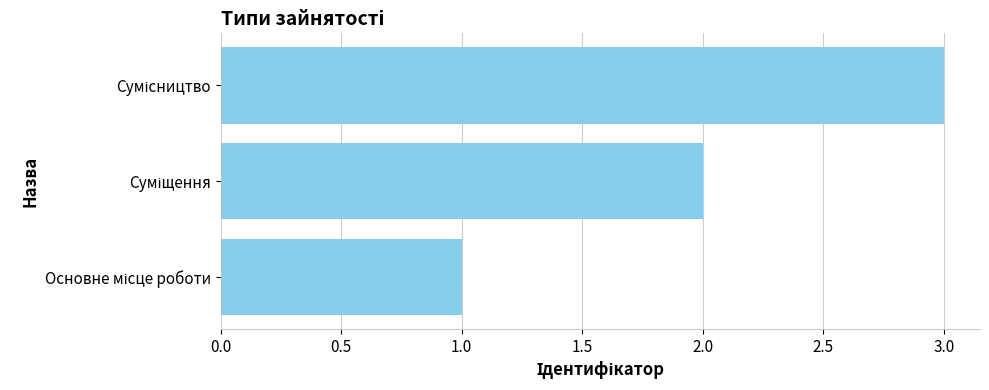

What is the maximum value shown in the chart?

3